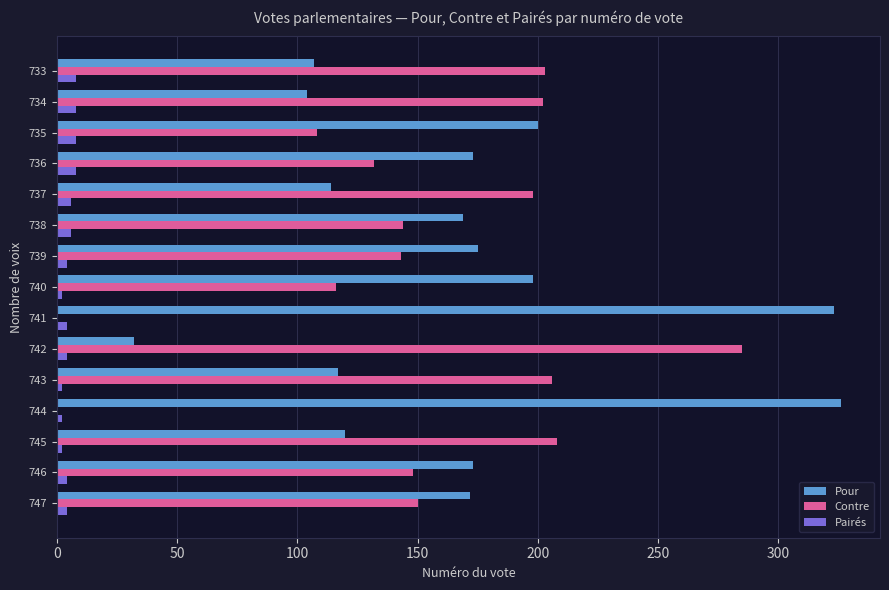

Which series has the largest total across all categories?

Pour